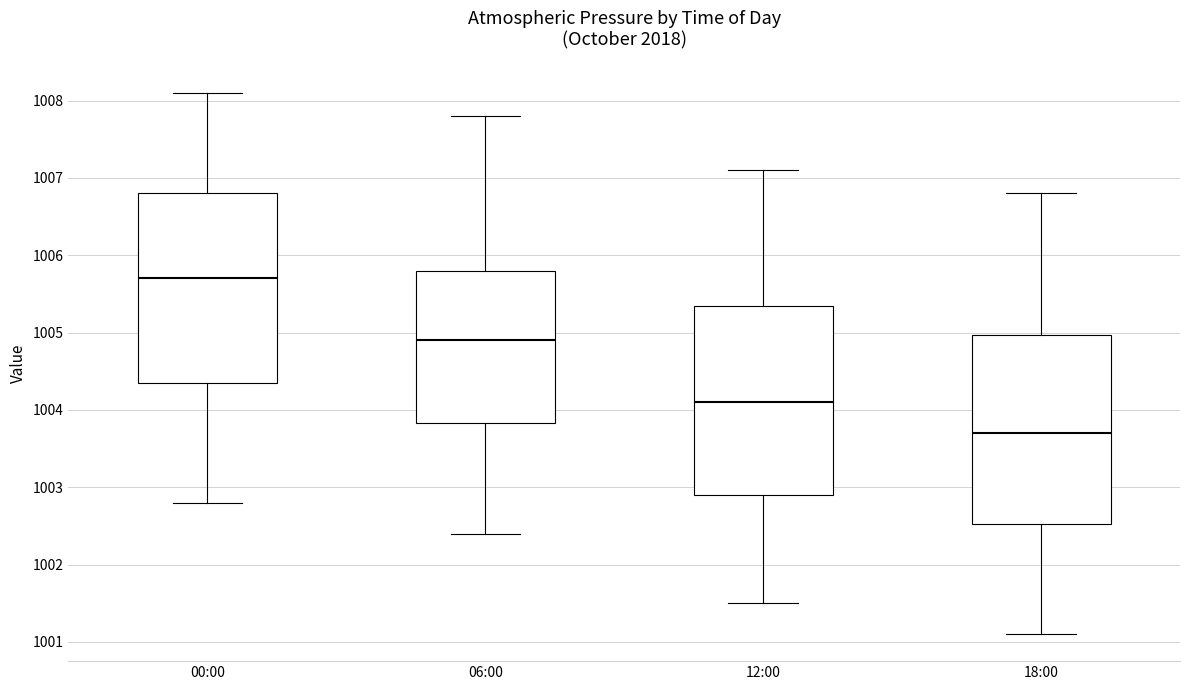

Where is the lower edge of the box for 06:00 on the y-axis? The values are not printed on the chart, so give them approximately, as read against the axis.

1003.8